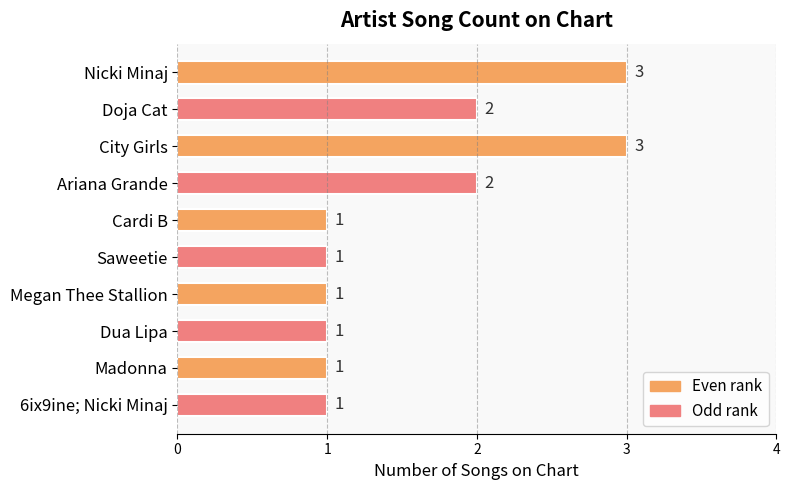

Reading top to bottom, what are all the values shown in this chart?

3	2	3	2	1	1	1	1	1	1